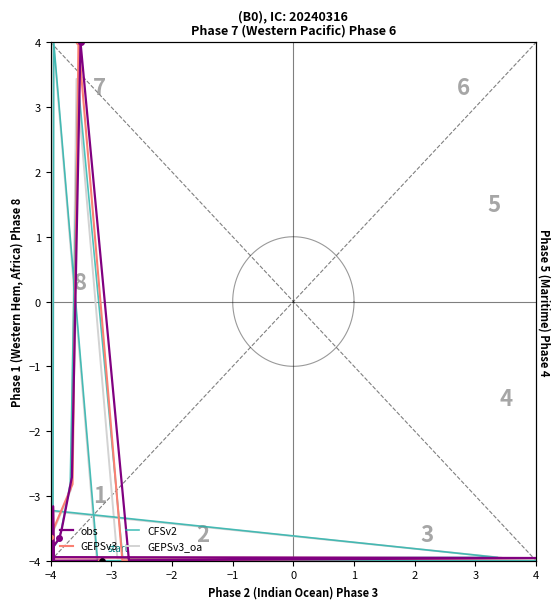

How many intersections are there between GEPSv3_oa and GEPSv3?

1